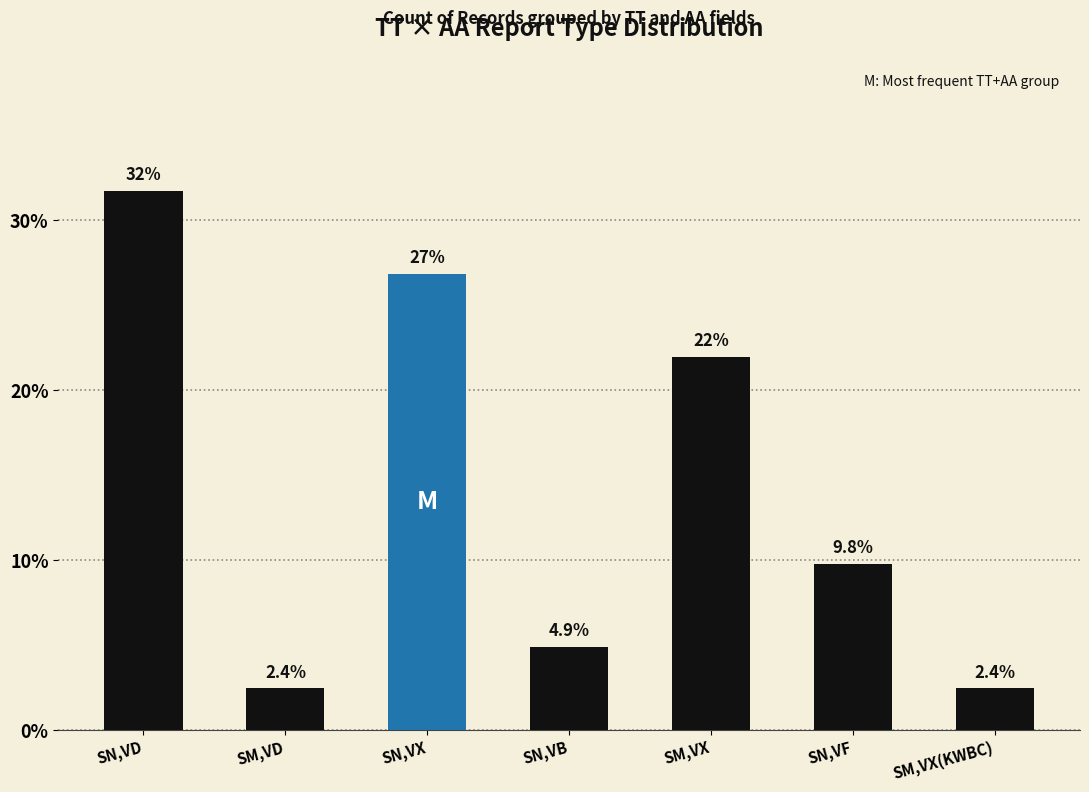

Where is the data nearest to the value 17?

SM,VX